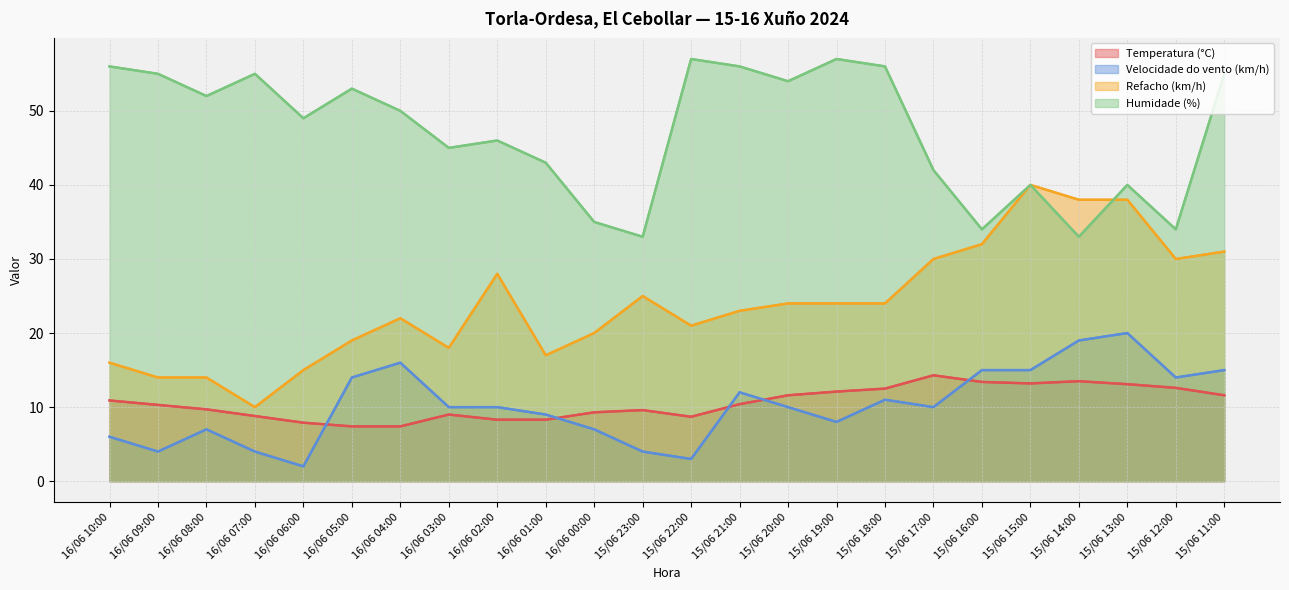

What is the difference between the Temperatura (°C) values at 15/06 12:00 and 15/06 17:00?

1.7